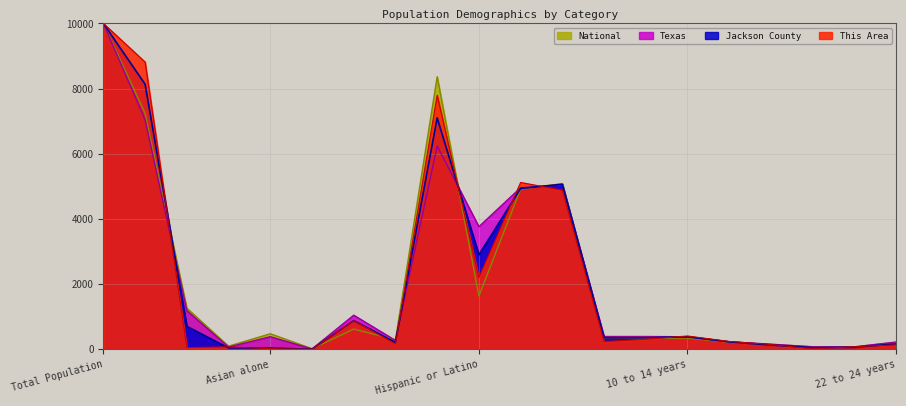

What are all the series names shown in the legend?

National, Texas, Jackson County, This Area